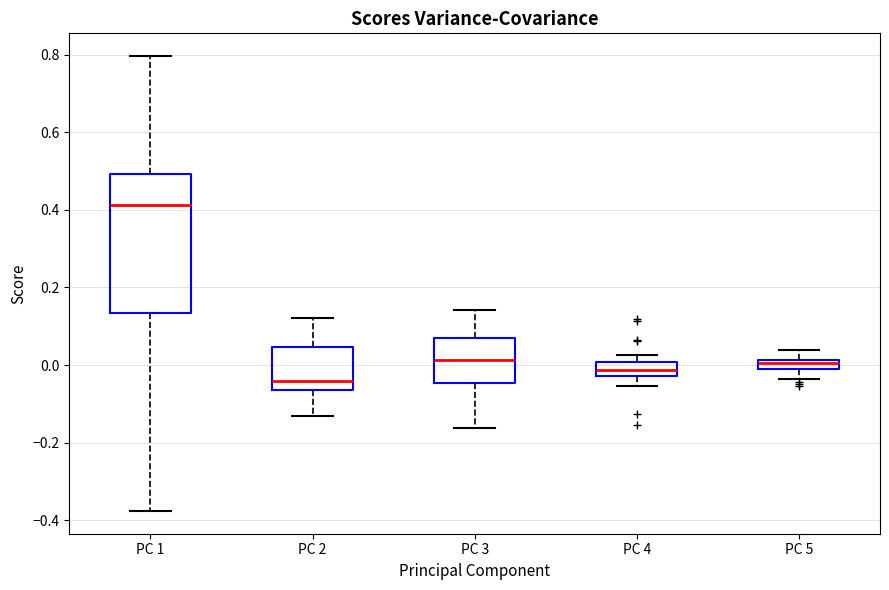

Comparing the boxes themselves (not the whiskers), which one is the tallest?

PC 1